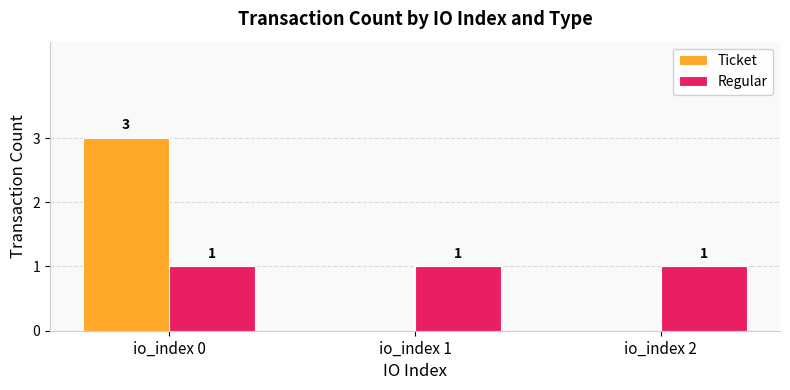

Does the chart contain stacked bars?

No